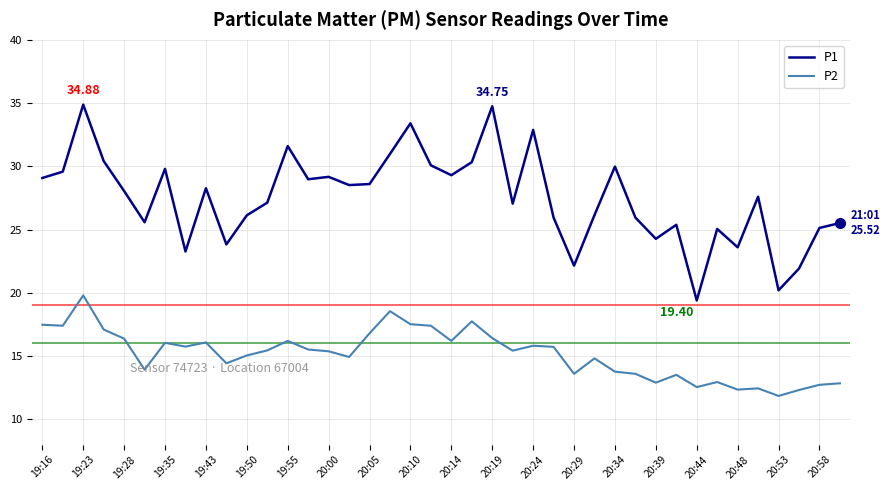

Which series has the largest range (max minus min)?

P1